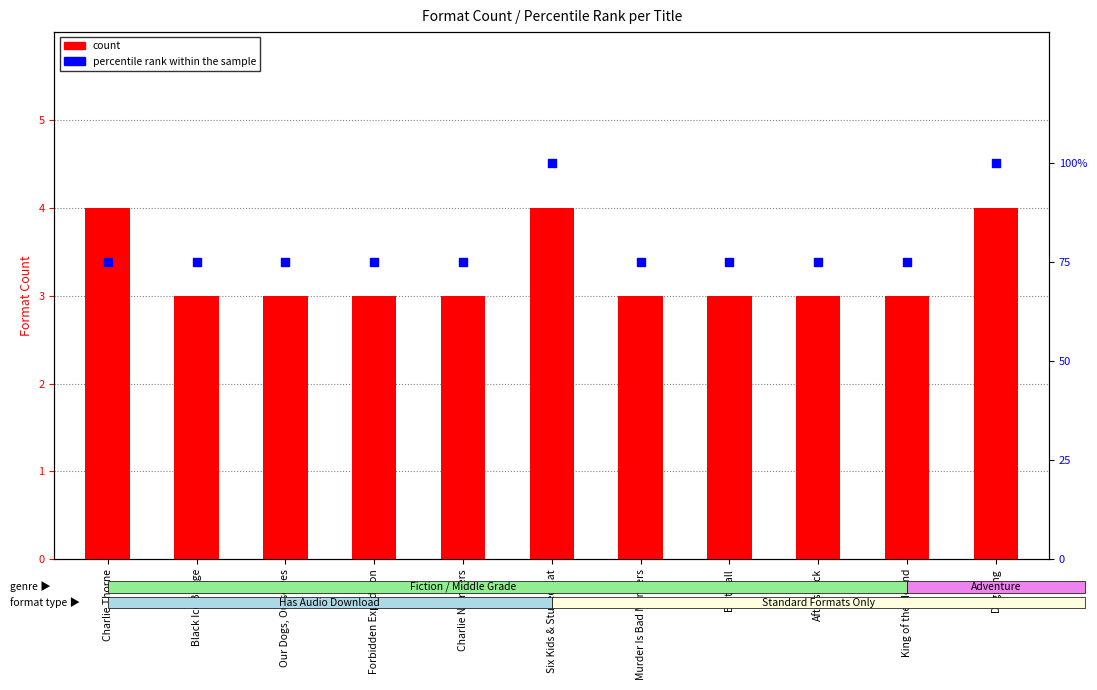

Is the value of percentile rank within the sample at Our Dogs, Ourselves greater than the value of count at King of the Mound?

Yes